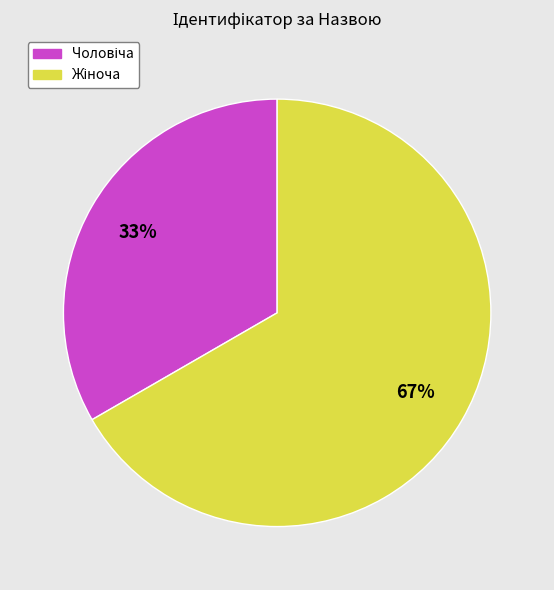

Does any single category account for the majority?

Yes